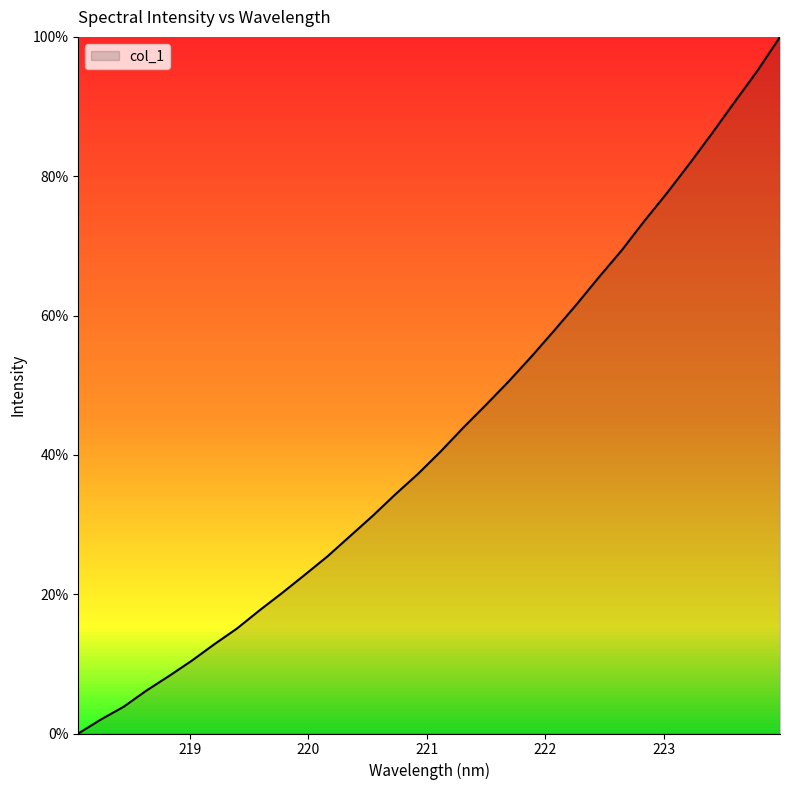

What is the greatest value displayed?

100.0